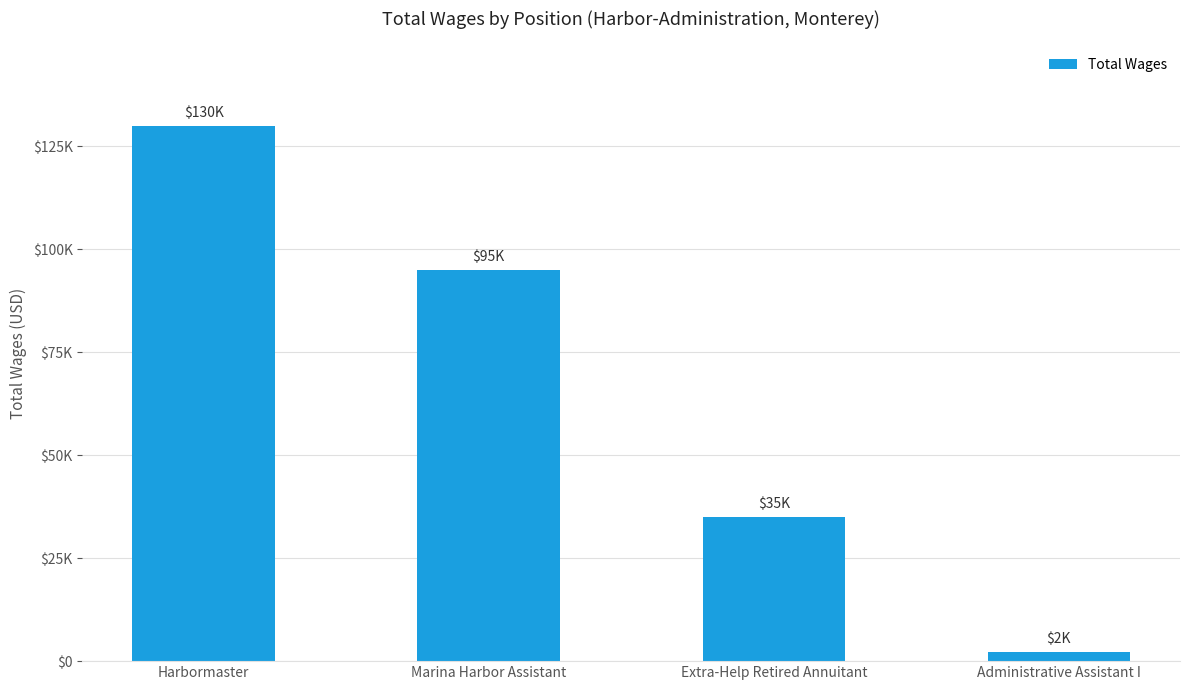

Rank the categories by value from lowest to highest.

Administrative Assistant I, Extra-Help Retired Annuitant, Marina Harbor Assistant, Harbormaster